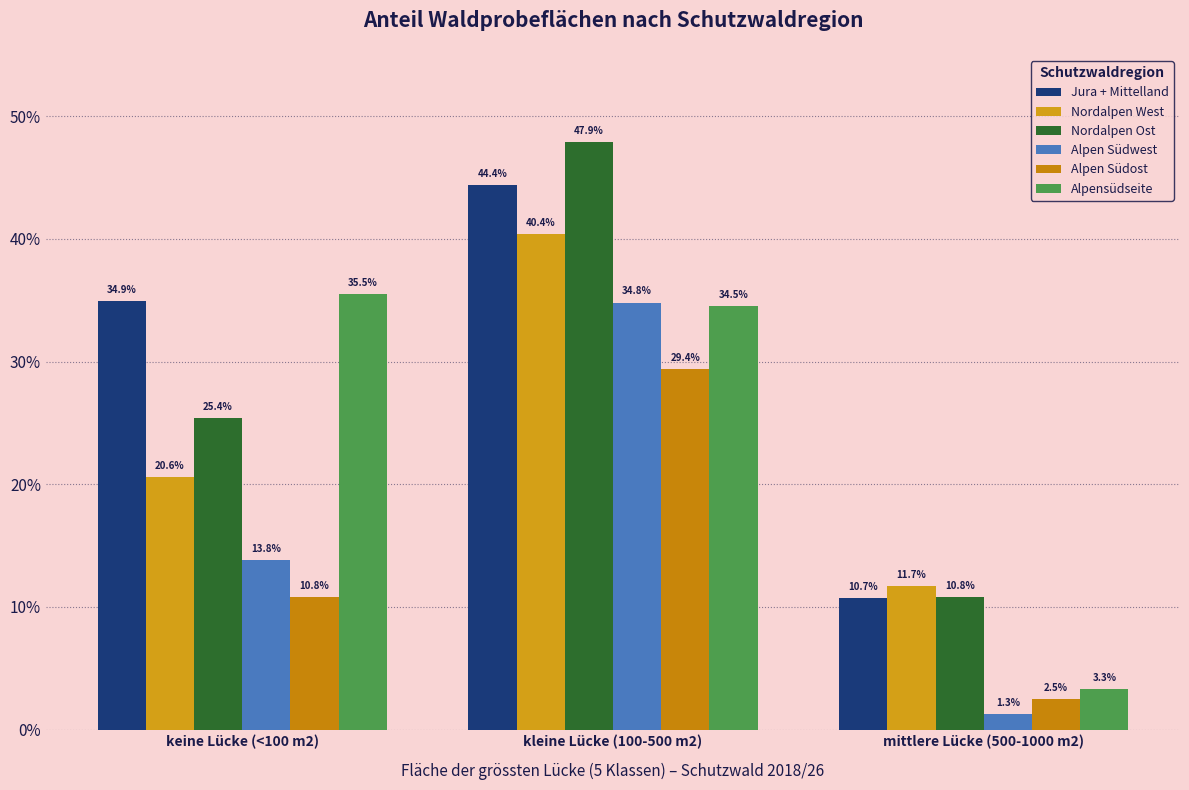

List the series in order of their peak value, lowest first.

Alpen Südost, Alpen Südwest, Alpensüdseite, Nordalpen West, Jura + Mittelland, Nordalpen Ost